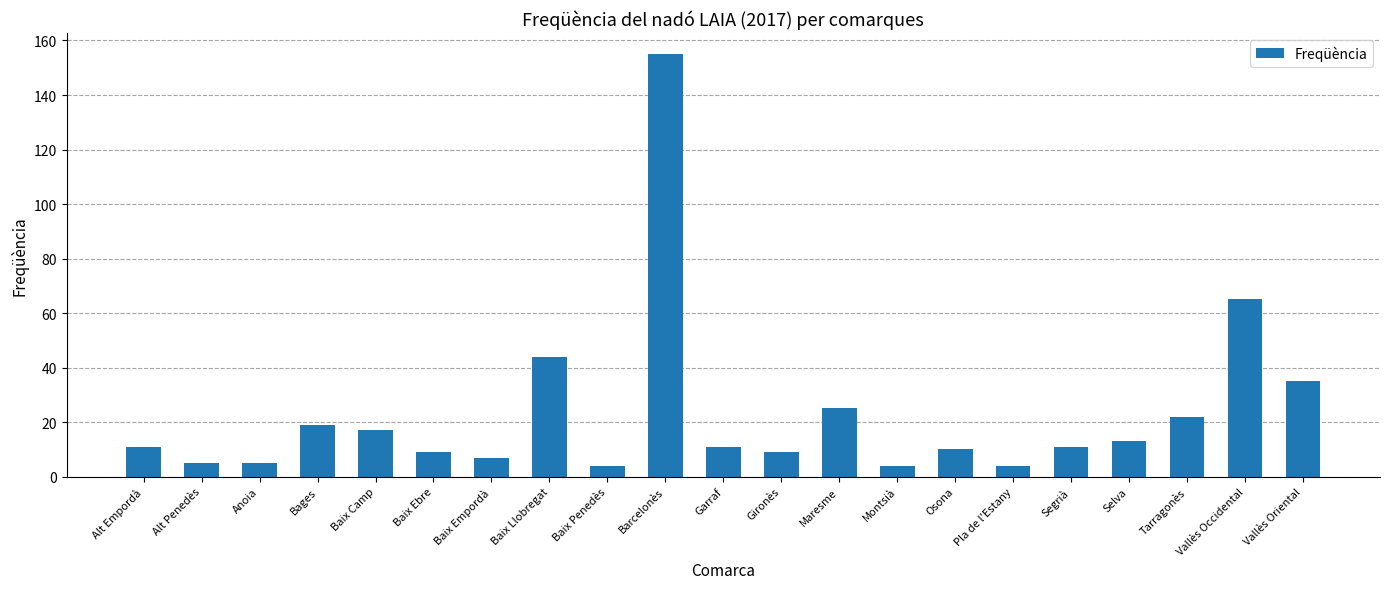

What is the difference between the maximum and second lowest values?

151